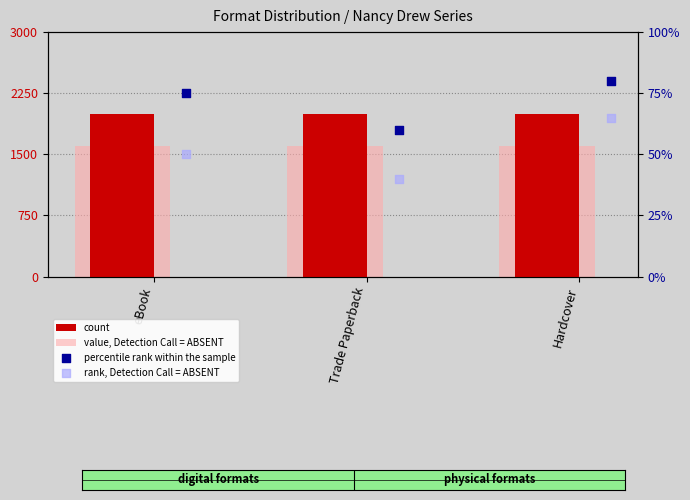

What is the total value across all series at Trade Paperback?

3700